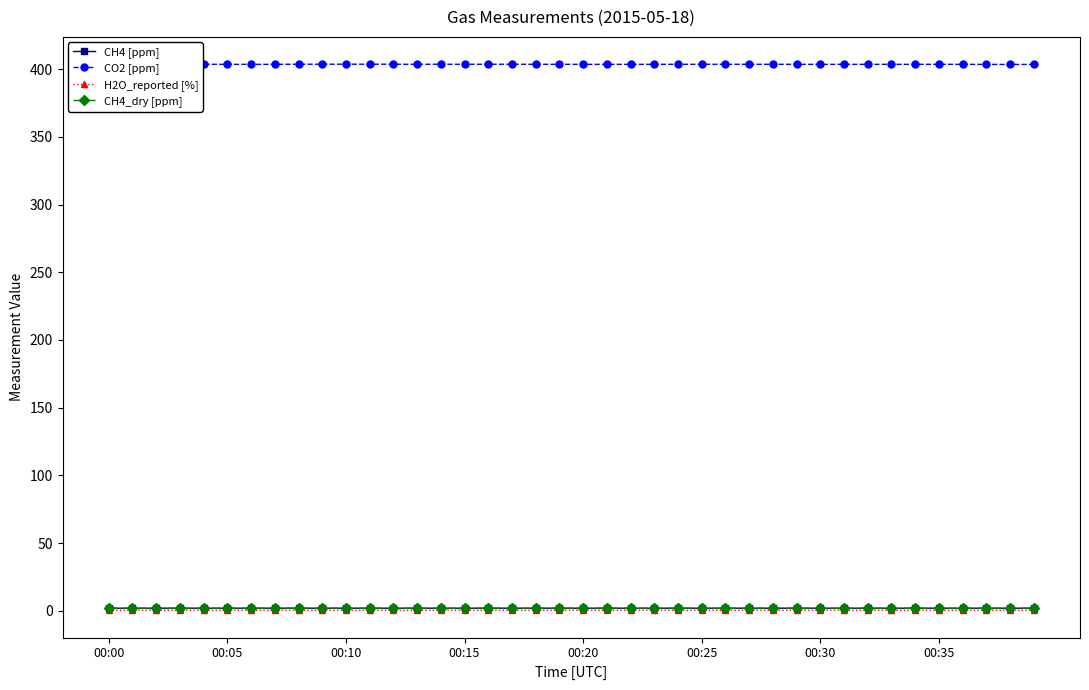

Which series has the largest total across all categories?

CO2 [ppm]